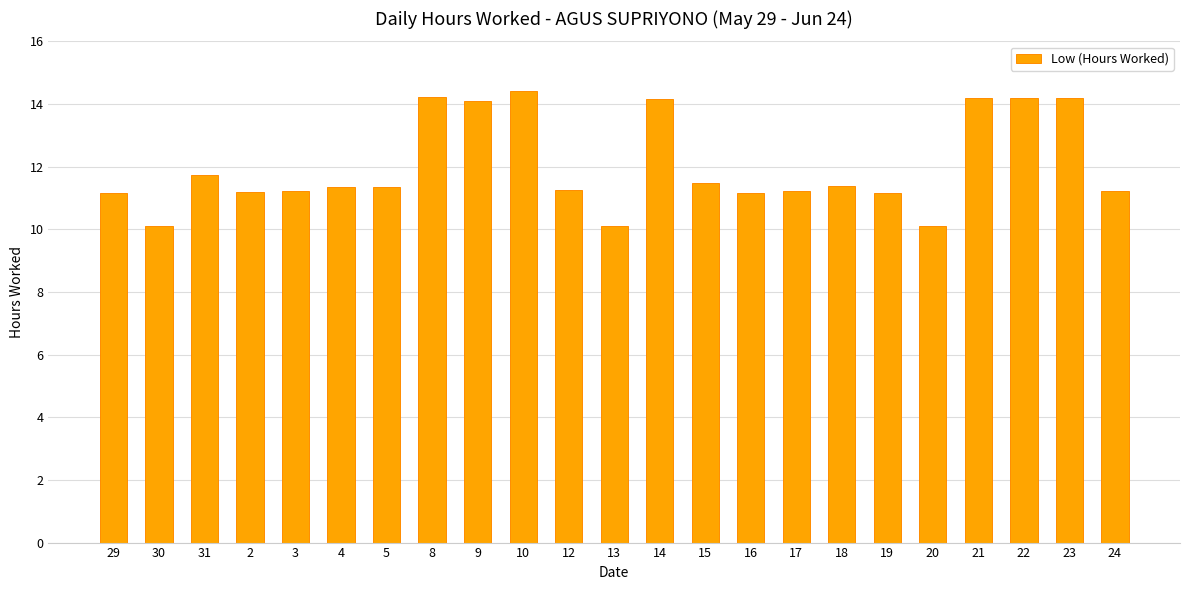

True or false: the data shows 11.3 at 12.

True